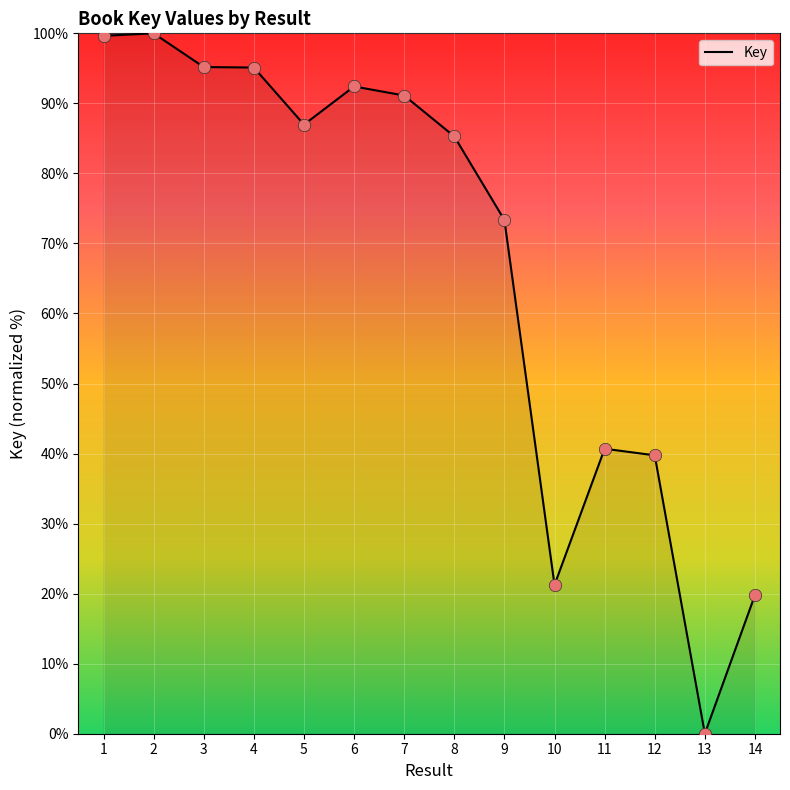

Between 12 and 14, which is larger?

12